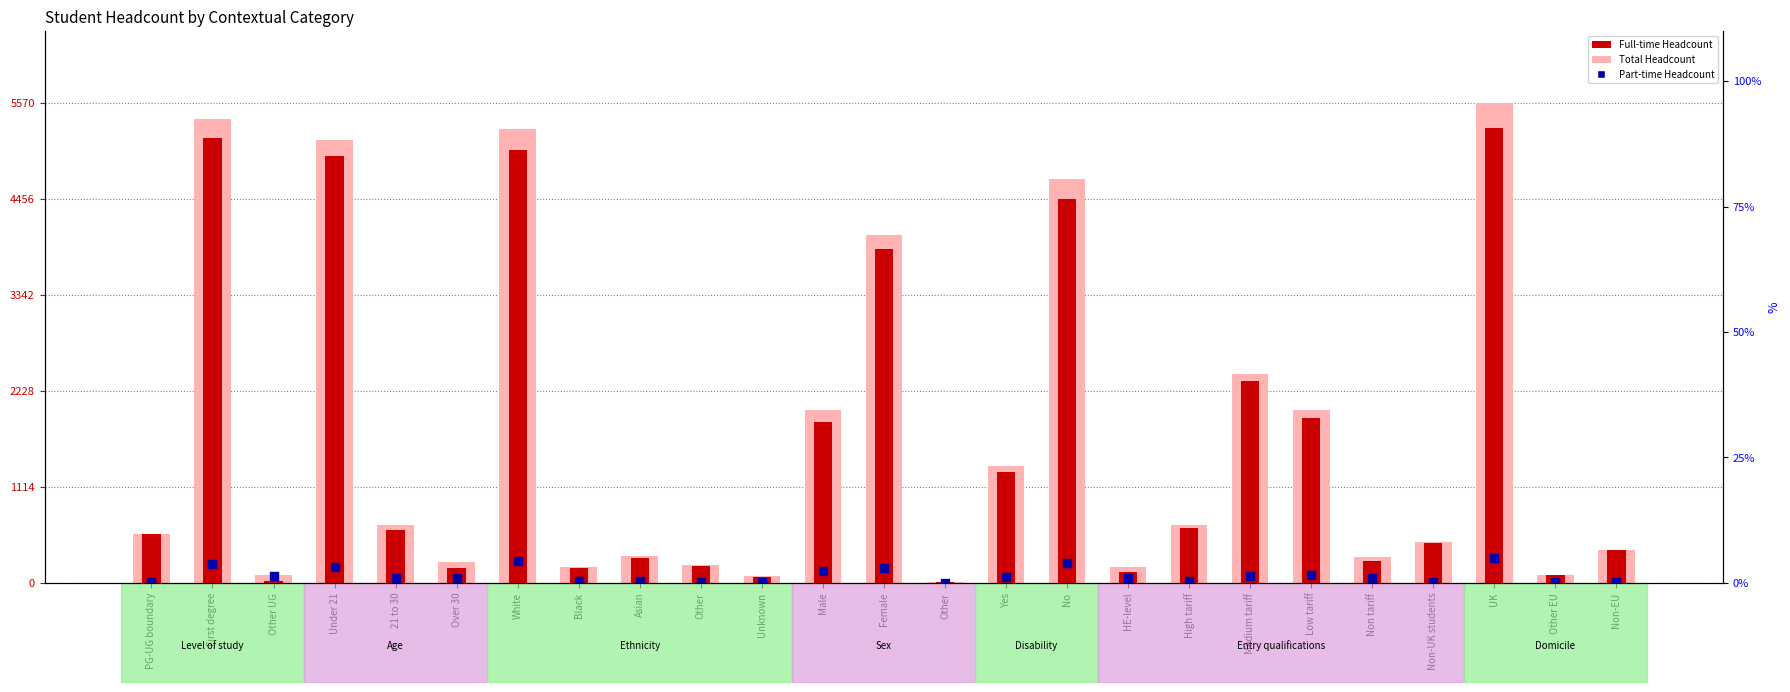

Which series contains the lowest Y value?

Part-time Headcount